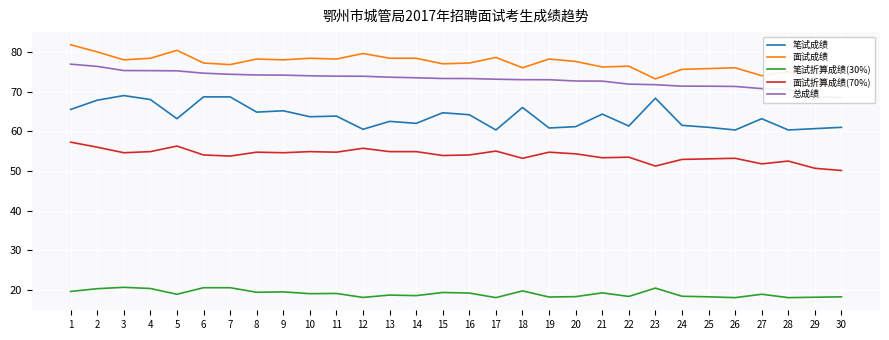

At which label does 面试折算成绩(70%) first exceed 54?

1